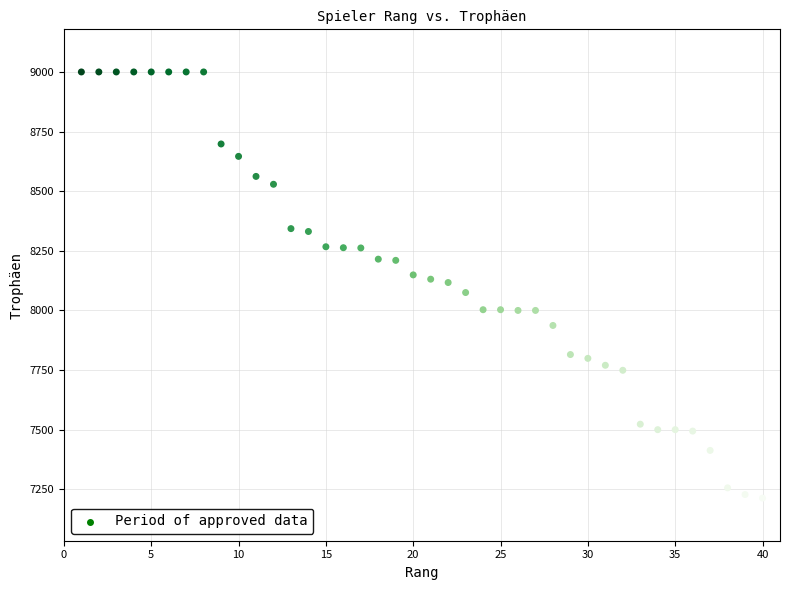

What is the range of Y values (max minus min)?

1787